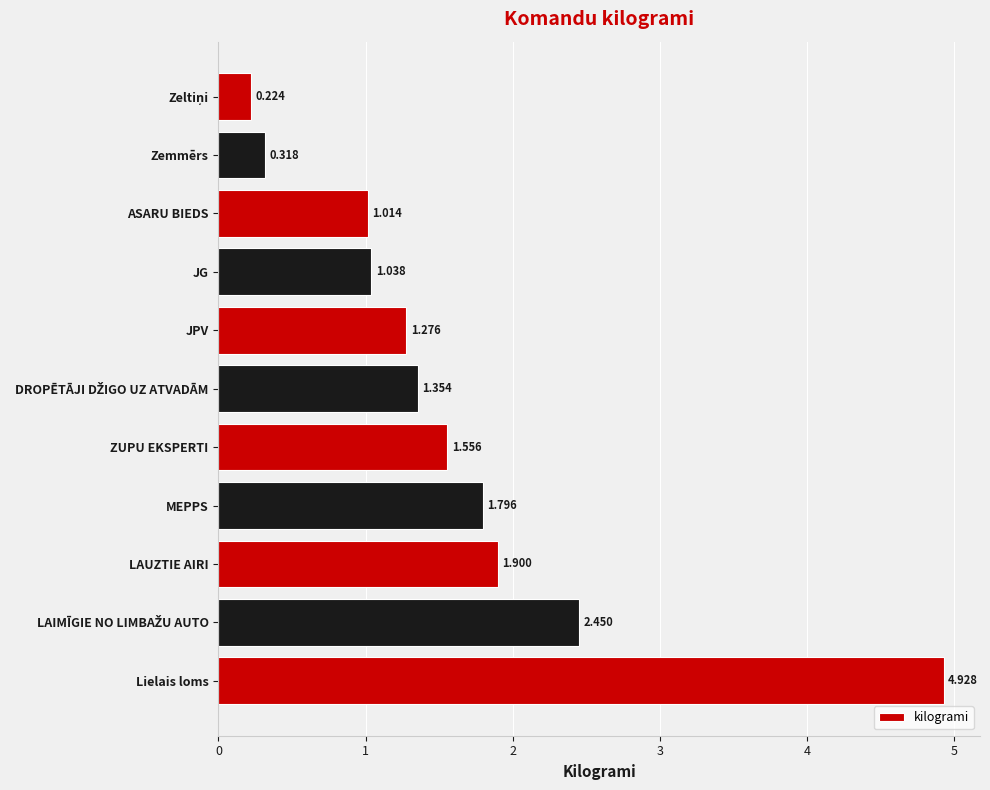

Between JG and Lielais loms, which is larger?

Lielais loms